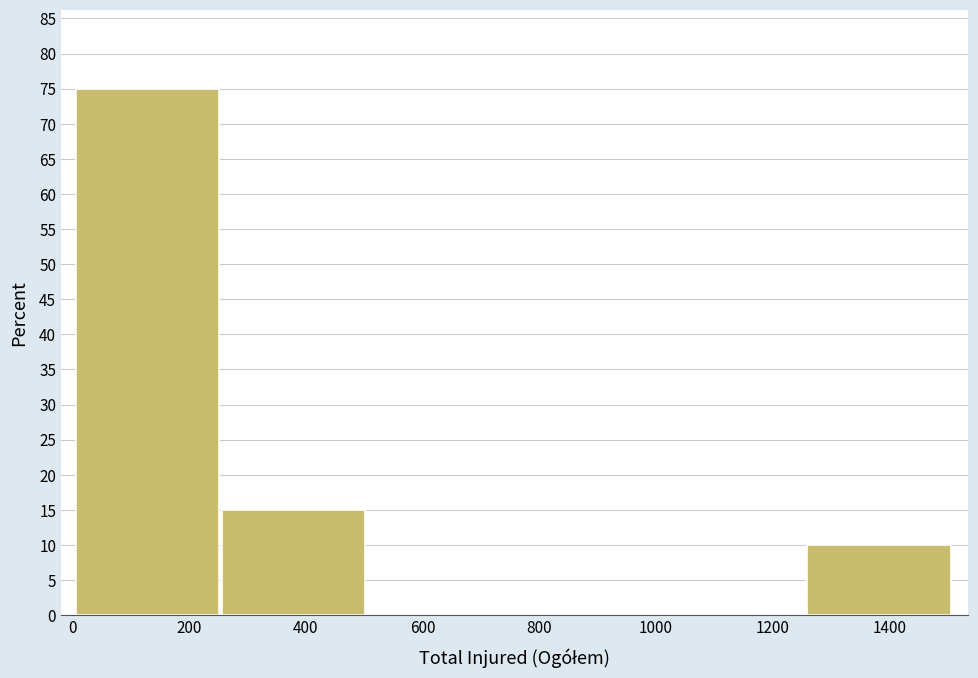

What is the height of the bar covering 0 to 260 on the x-axis? Neither the bar edges nor the heights are printed on the chart, so give them approximately, as read against the axes.

75